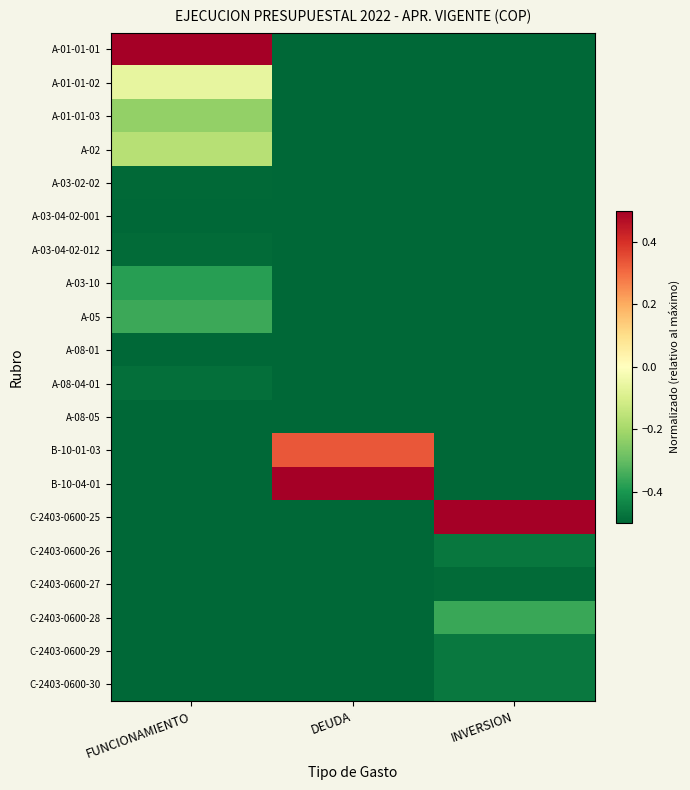

Reading right to left, list all the values displayed in this chart.

A-01-01-01: INVERSION=-0.5	DEUDA=-0.5	FUNCIONAMIENTO=0.5
A-01-01-02: INVERSION=-0.5	DEUDA=-0.5	FUNCIONAMIENTO=-0.1
A-01-01-03: INVERSION=-0.5	DEUDA=-0.5	FUNCIONAMIENTO=-0.2
A-02: INVERSION=-0.5	DEUDA=-0.5	FUNCIONAMIENTO=-0.2
A-03-02-02: INVERSION=-0.5	DEUDA=-0.5	FUNCIONAMIENTO=-0.5
A-03-04-02-001: INVERSION=-0.5	DEUDA=-0.5	FUNCIONAMIENTO=-0.5
A-03-04-02-012: INVERSION=-0.5	DEUDA=-0.5	FUNCIONAMIENTO=-0.5
A-03-10: INVERSION=-0.5	DEUDA=-0.5	FUNCIONAMIENTO=-0.4
A-05: INVERSION=-0.5	DEUDA=-0.5	FUNCIONAMIENTO=-0.4
A-08-01: INVERSION=-0.5	DEUDA=-0.5	FUNCIONAMIENTO=-0.5
A-08-04-01: INVERSION=-0.5	DEUDA=-0.5	FUNCIONAMIENTO=-0.5
A-08-05: INVERSION=-0.5	DEUDA=-0.5	FUNCIONAMIENTO=-0.5
B-10-01-03: INVERSION=-0.5	DEUDA=0.3	FUNCIONAMIENTO=-0.5
B-10-04-01: INVERSION=-0.5	DEUDA=0.5	FUNCIONAMIENTO=-0.5
C-2403-0600-25: INVERSION=0.5	DEUDA=-0.5	FUNCIONAMIENTO=-0.5
C-2403-0600-26: INVERSION=-0.5	DEUDA=-0.5	FUNCIONAMIENTO=-0.5
C-2403-0600-27: INVERSION=-0.5	DEUDA=-0.5	FUNCIONAMIENTO=-0.5
C-2403-0600-28: INVERSION=-0.4	DEUDA=-0.5	FUNCIONAMIENTO=-0.5
C-2403-0600-29: INVERSION=-0.5	DEUDA=-0.5	FUNCIONAMIENTO=-0.5
C-2403-0600-30: INVERSION=-0.5	DEUDA=-0.5	FUNCIONAMIENTO=-0.5